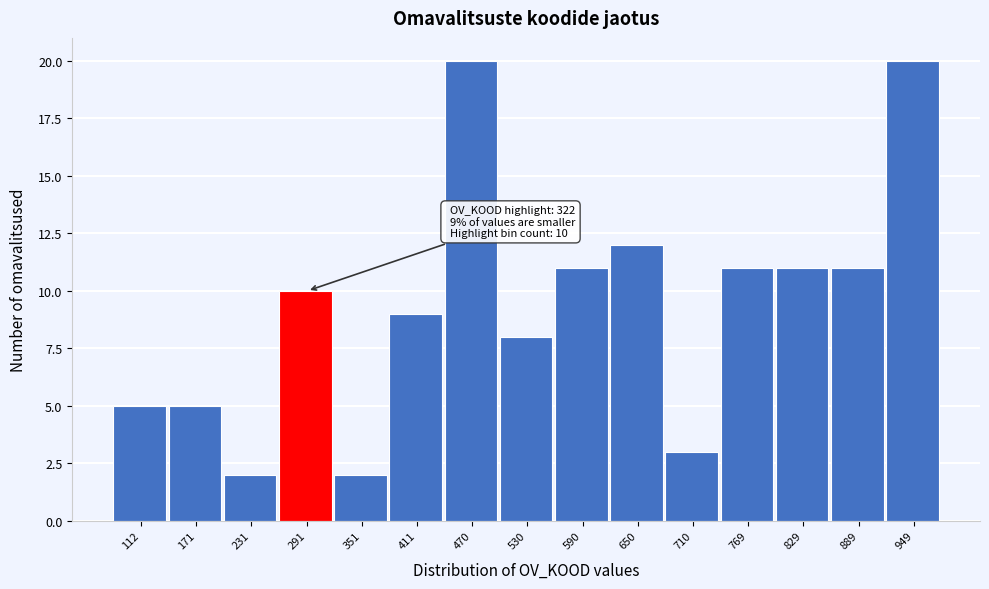

Reading right to left, extract all data points from this chart.

949=20	889=11	829=11	769=11	710=3	650=12	590=11	530=8	470=20	411=9	351=2	291=10	231=2	171=5	112=5